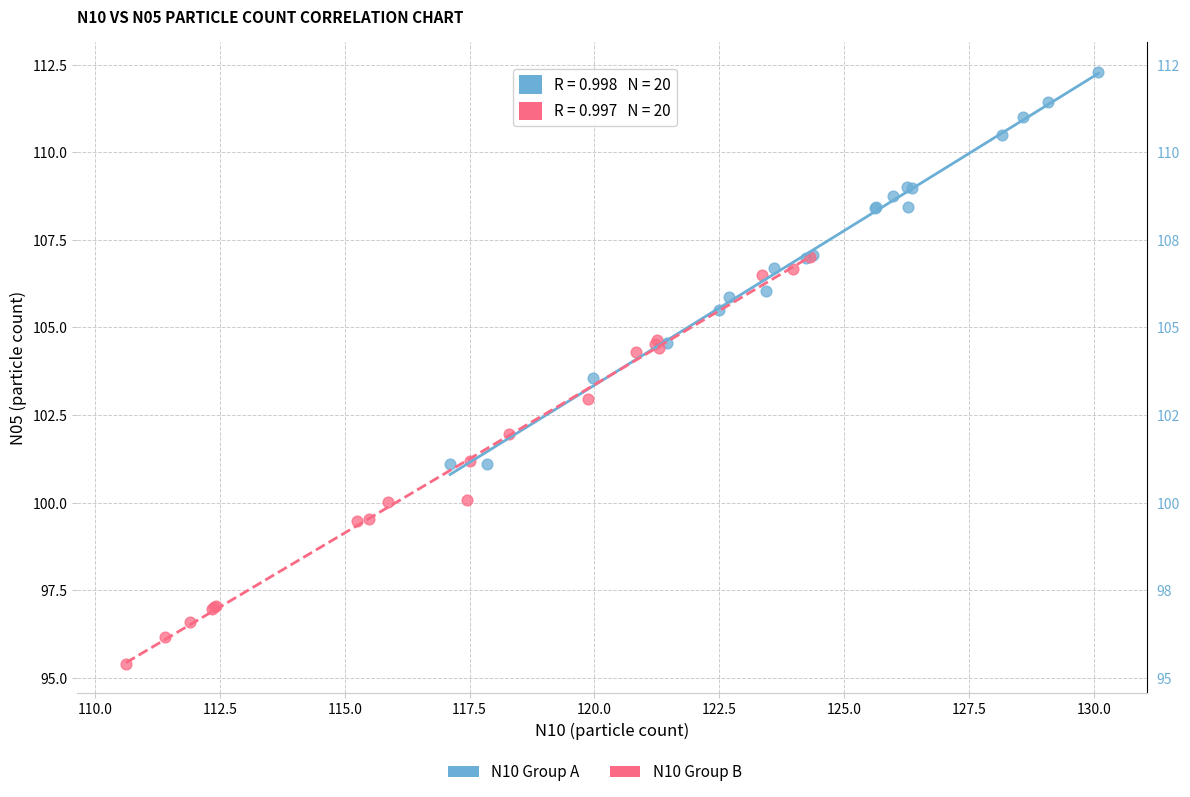

Which series contains the lowest Y value?

N10 Group B